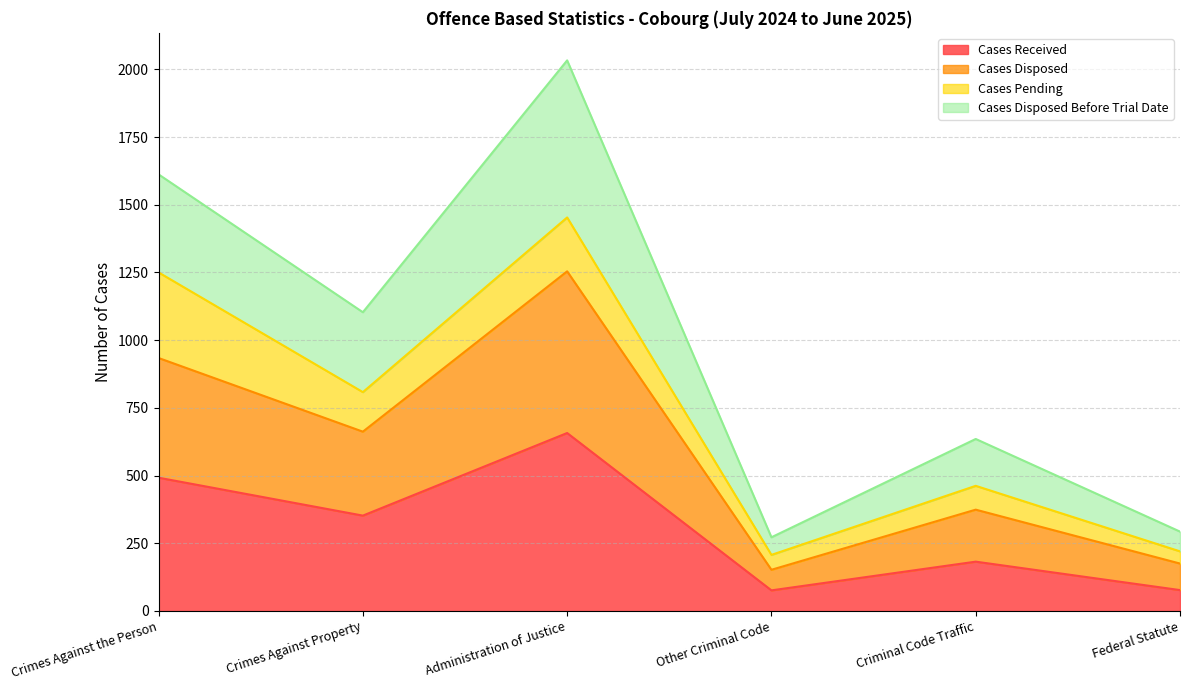

How many data points in Cases Disposed are less than 662?

3